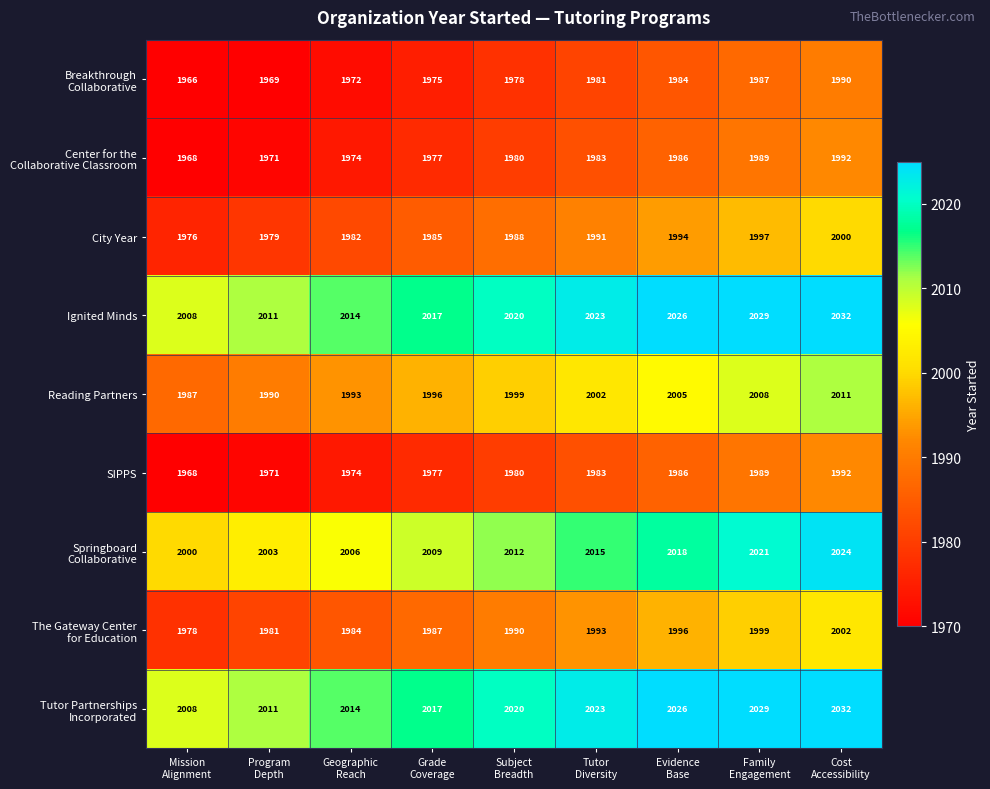

What is the maximum value shown in the chart?

2032